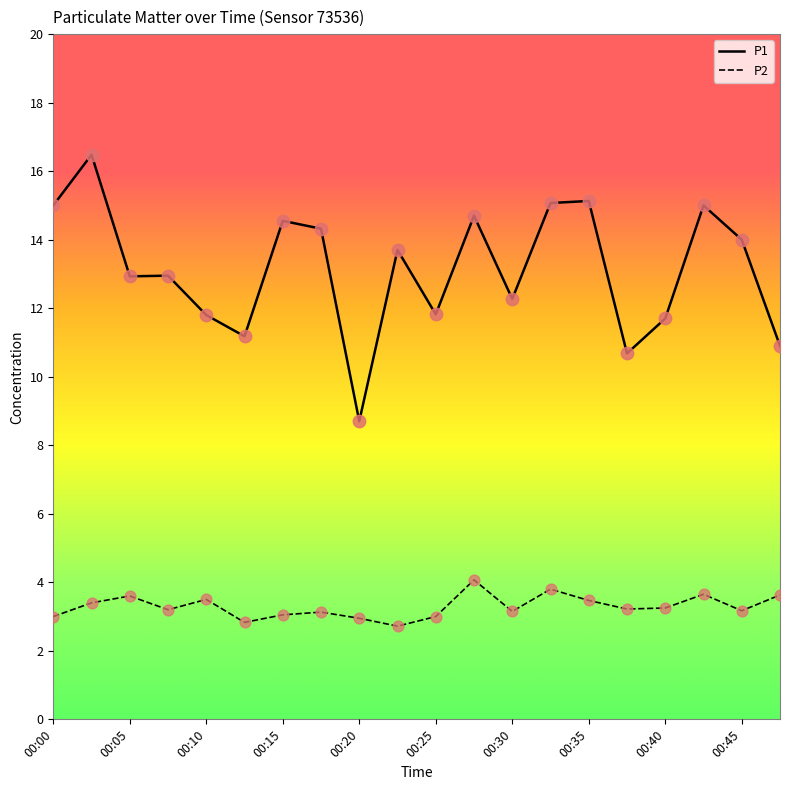

Which series has the widest spread of values?

P1